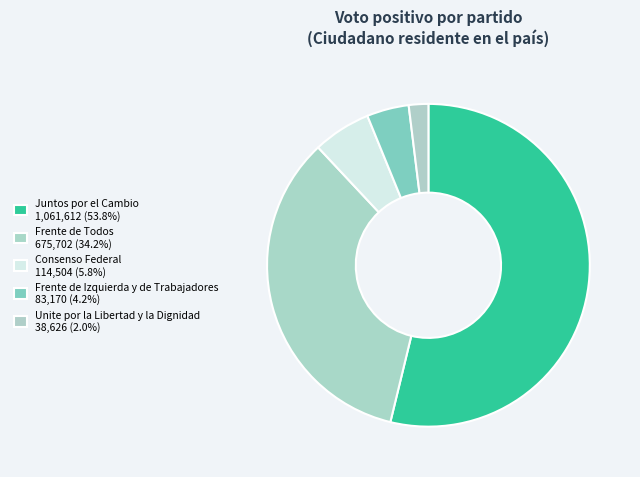

True or false: Consenso Federal accounts for 6% of the total.

True